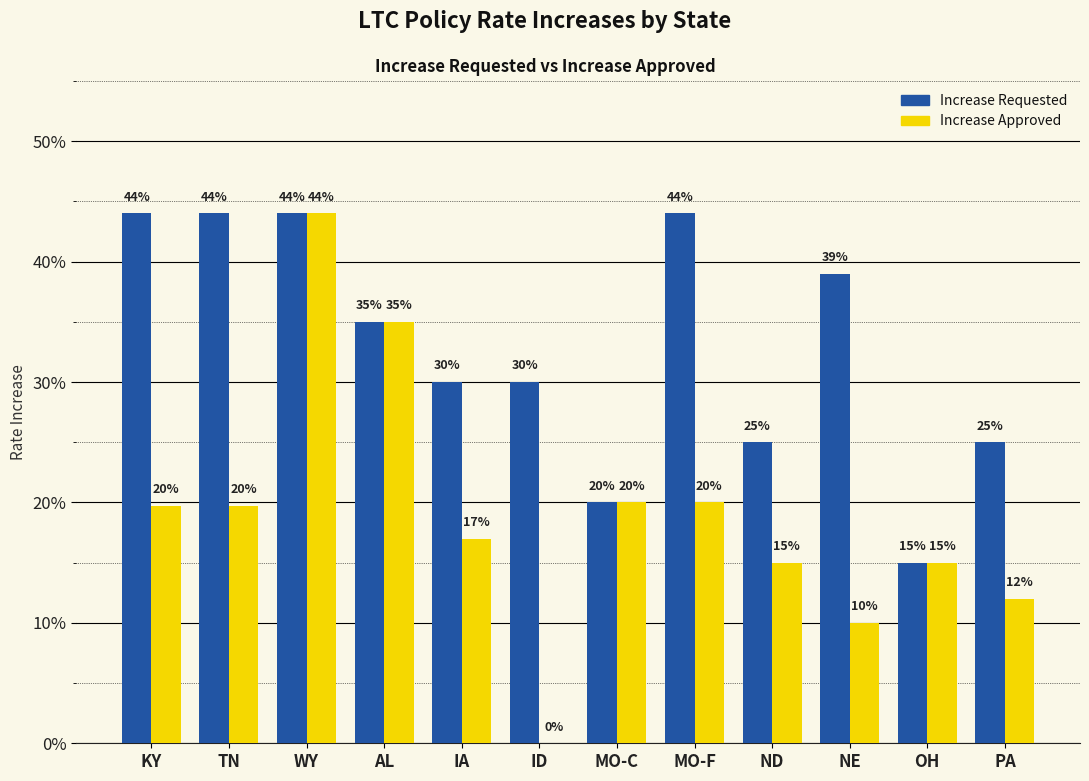

What is the label of the 5th bar from the right?

MO-F